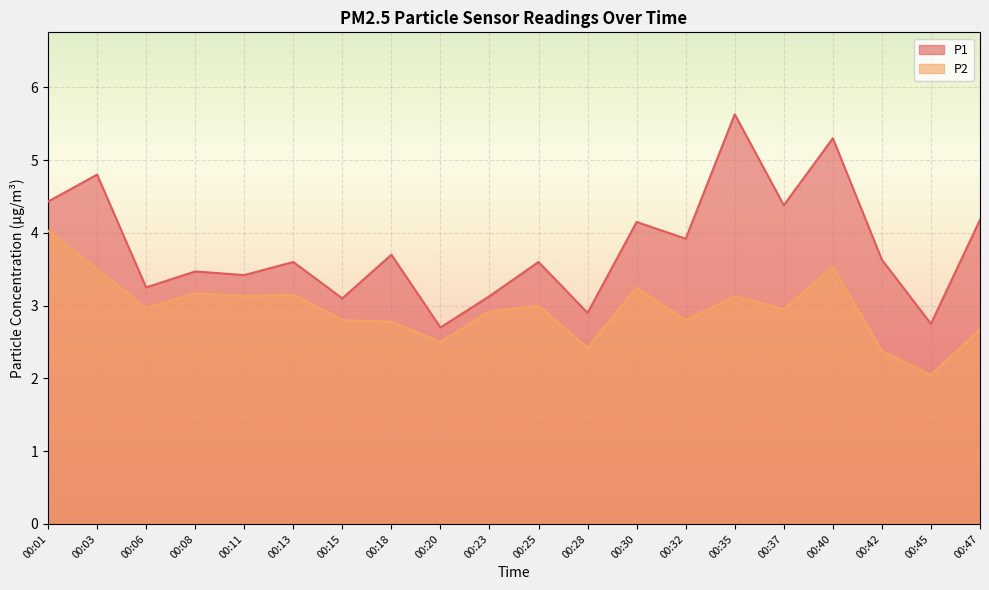

How many lines are shown in the chart?

2